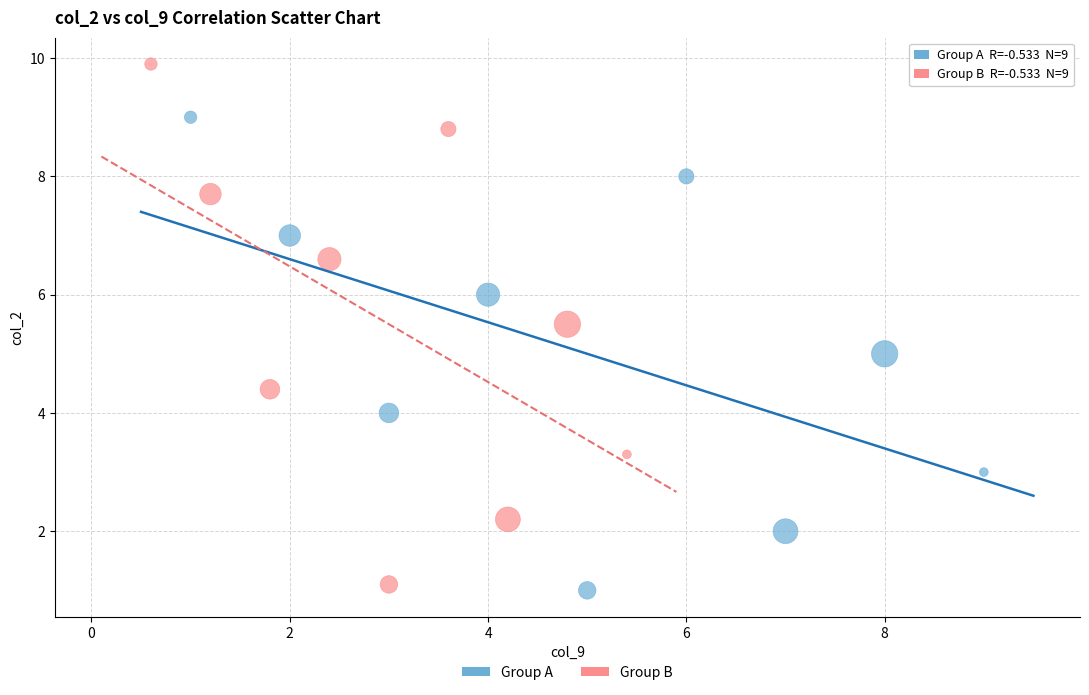

Which series has the largest Y range (max minus min)?

Group B